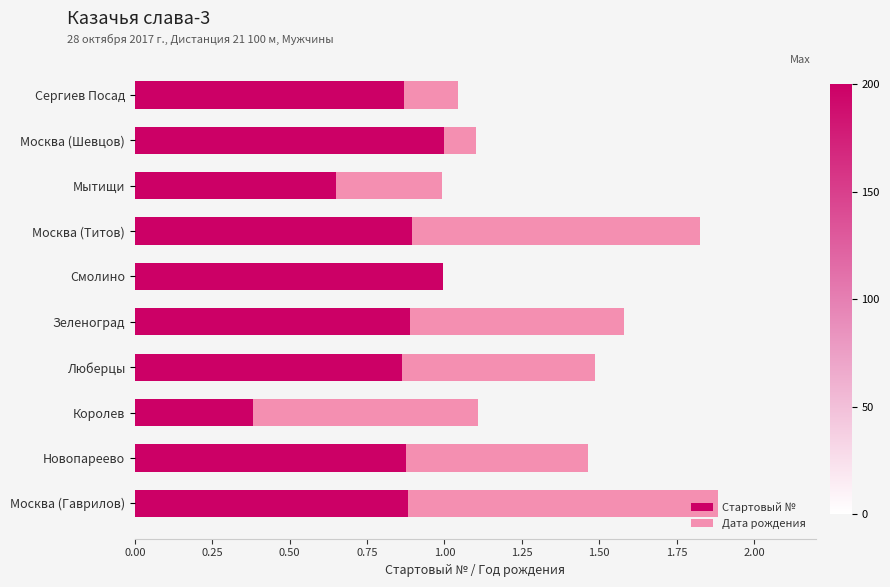

True or false: Стартовый № has a value of 0.9 at Новопареево.

True